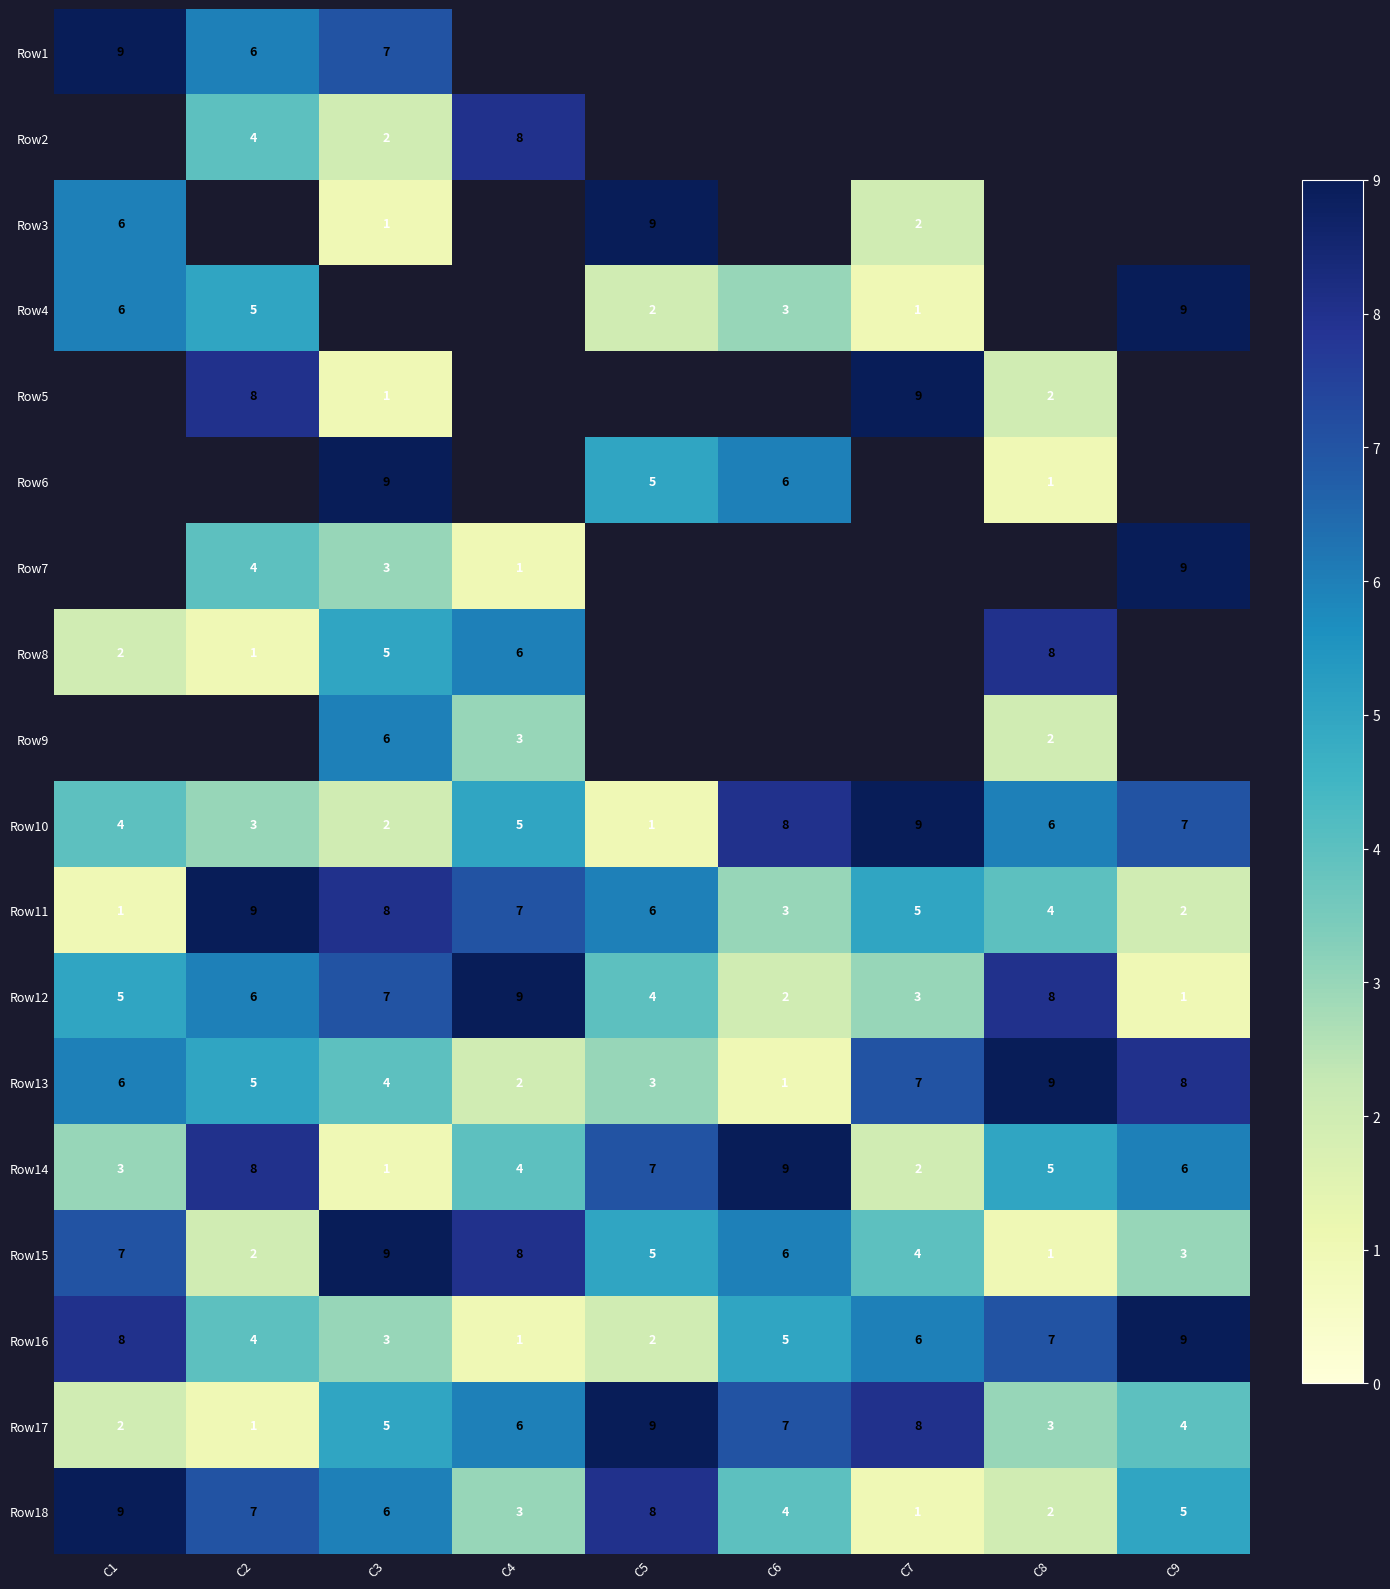

At how many categories does at least one series exceed 8?

9